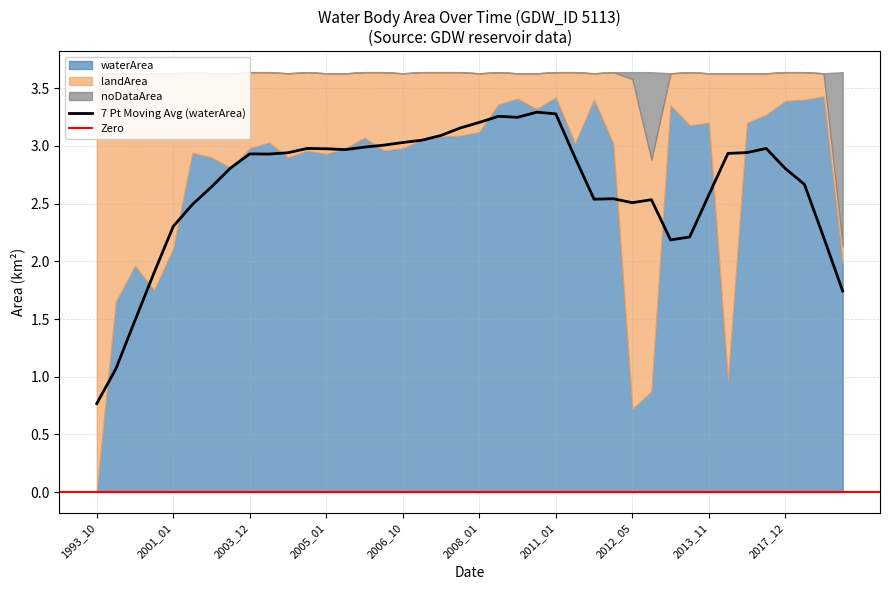

Rank the categories by noDataArea value from highest to lowest.

2021_07, 2012_06, 2012_05, 1993_10, 1995_10, 1996_10, 1999_02, 2001_01, 2002_01, 2002_11, 2003_10, 2003_12, 2004_01, 2004_02, 2004_12, 2005_01, 2005_11, 2005_12, 2006_01, 2006_10, 2006_11, 2007_01, 2007_11, 2008_01, 2008_10, 2009_01, 2009_10, 2011_01, 2011_10, 2011_12, 2012_02, 2012_10, 2013_01, 2013_11, 2014_06, 2015_09, 2015_10, 2017_12, 2018_11, 2019_10